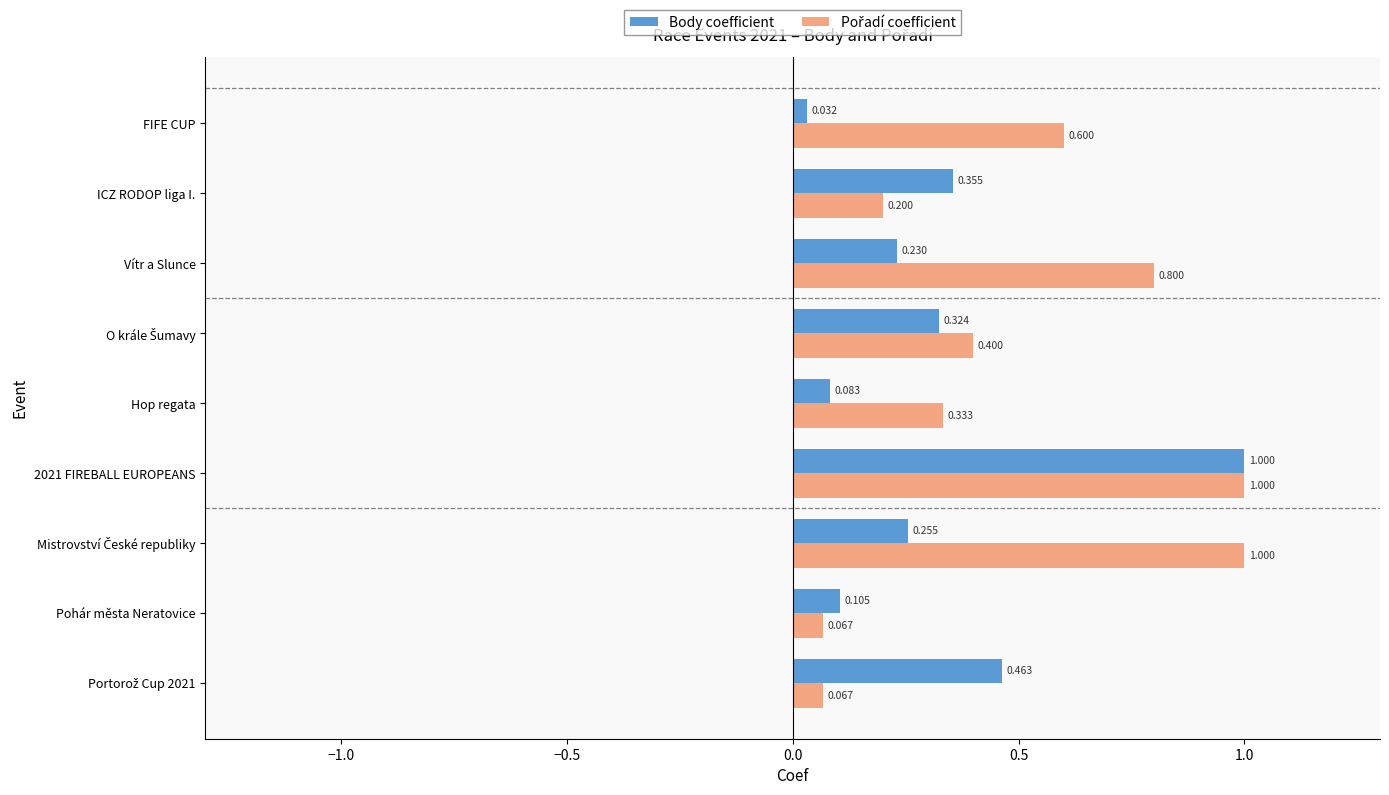

Between 2021 FIREBALL EUROPEANS and Hop regata, which series saw the biggest shift?

Body coefficient